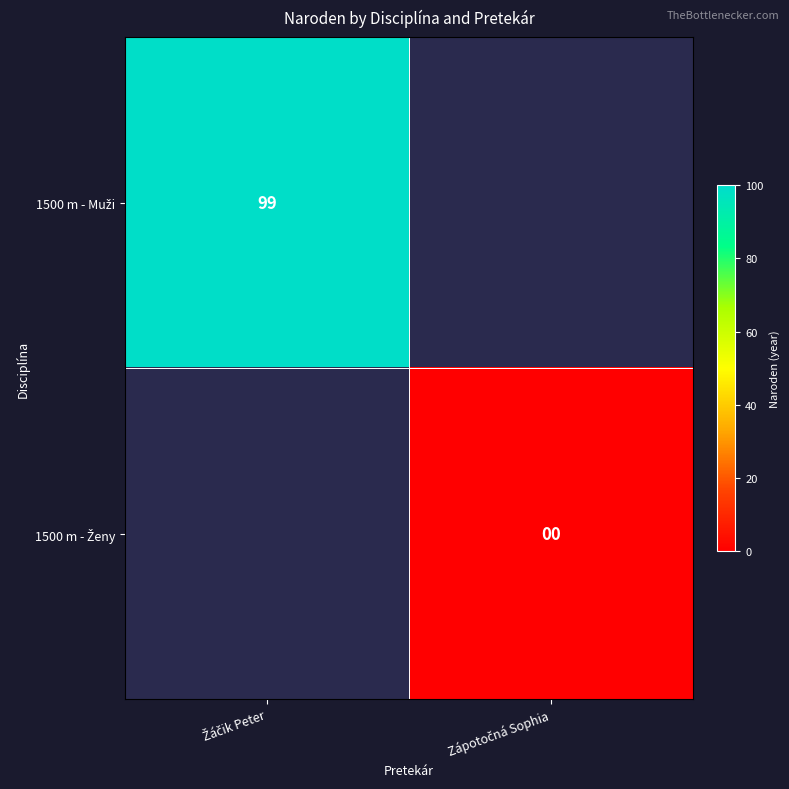

At Žáčik Peter, list the series in order from largest to smallest.

1500 m - Muži, 1500 m - Ženy